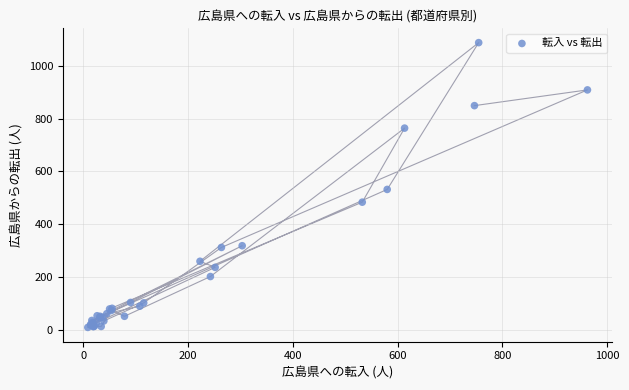

What Y value in the scatter plot is closest to 548?

532.0